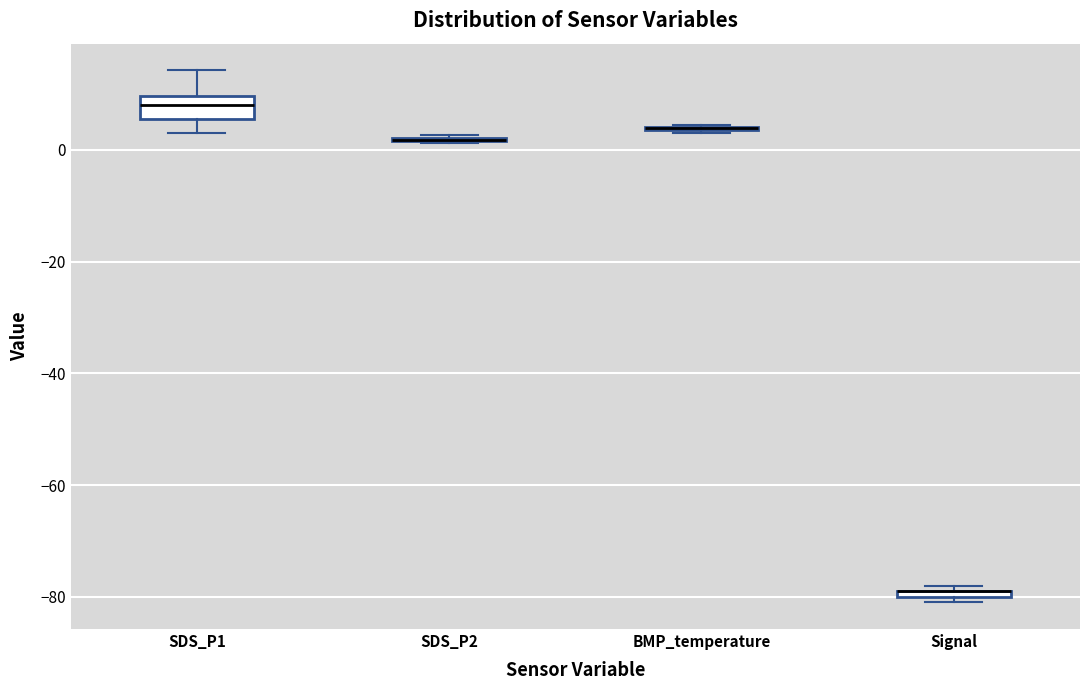

Which box is the tallest, from its lower edge to its upper edge?

SDS_P1